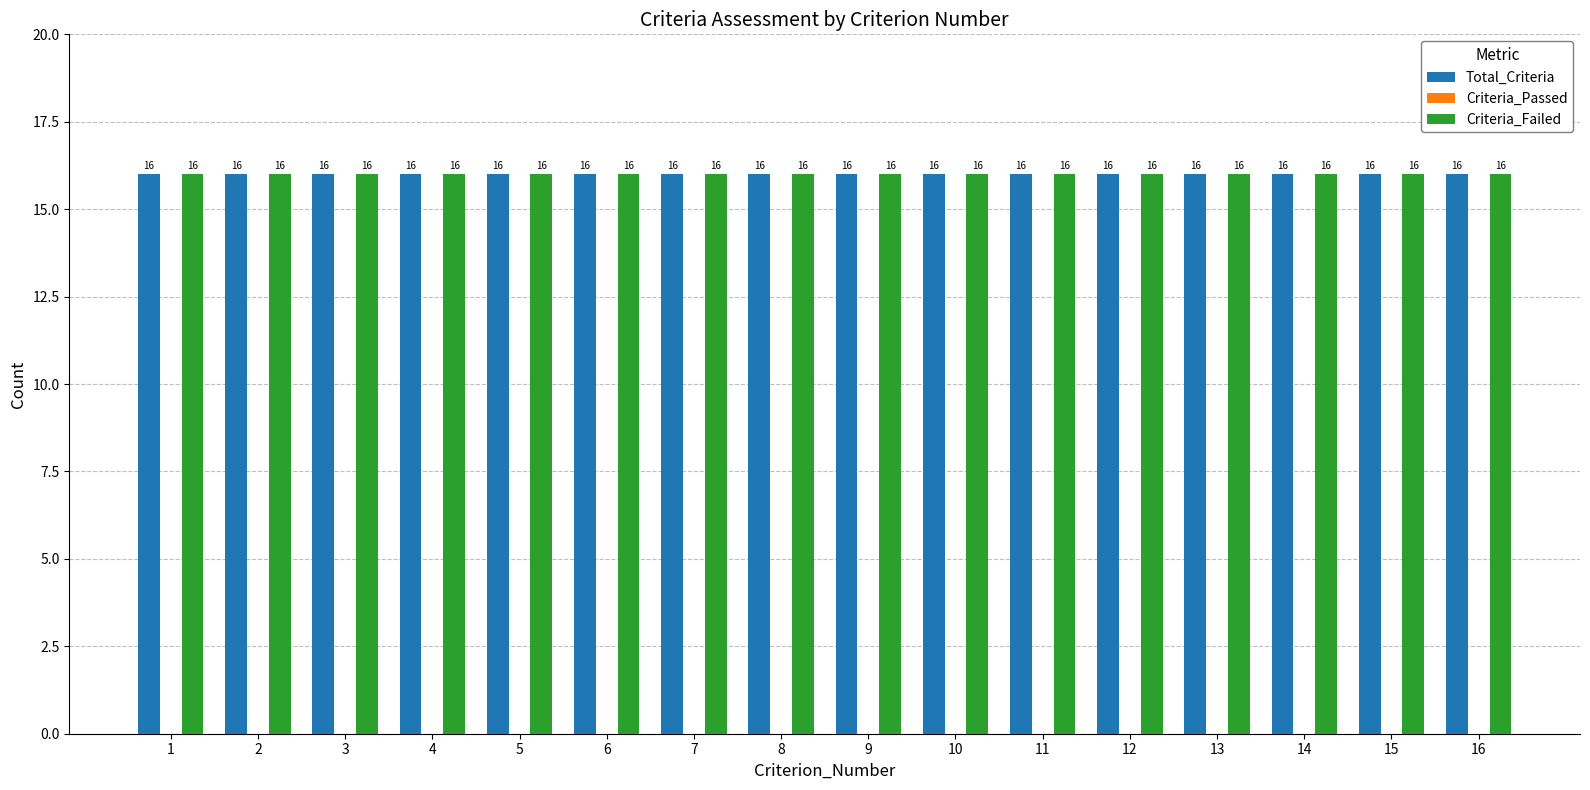

What are all the series names shown in the legend?

Total_Criteria, Criteria_Passed, Criteria_Failed